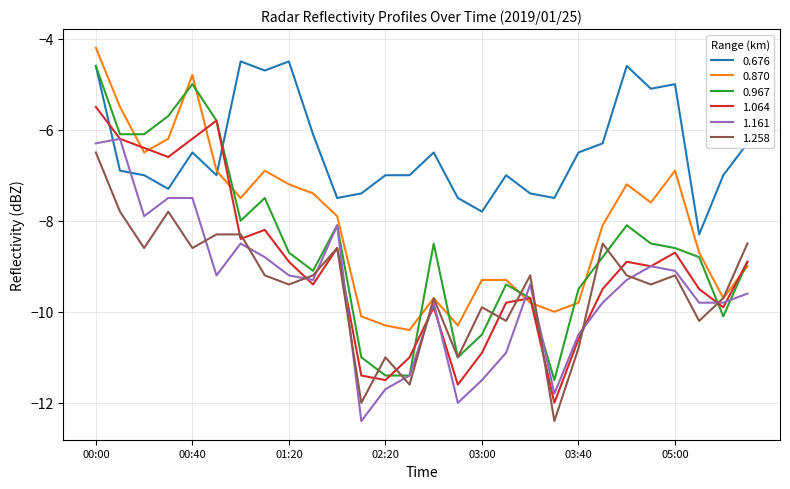

Which series has the widest spread of values?

0.967